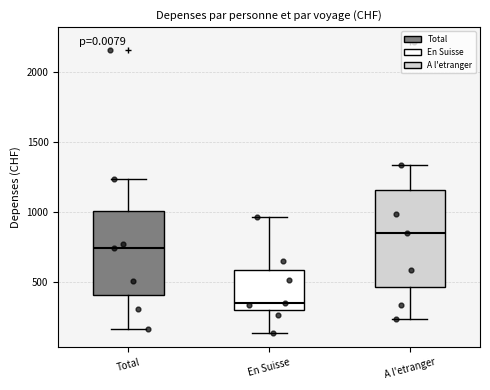

Which box has the highest median line?

A l'etranger